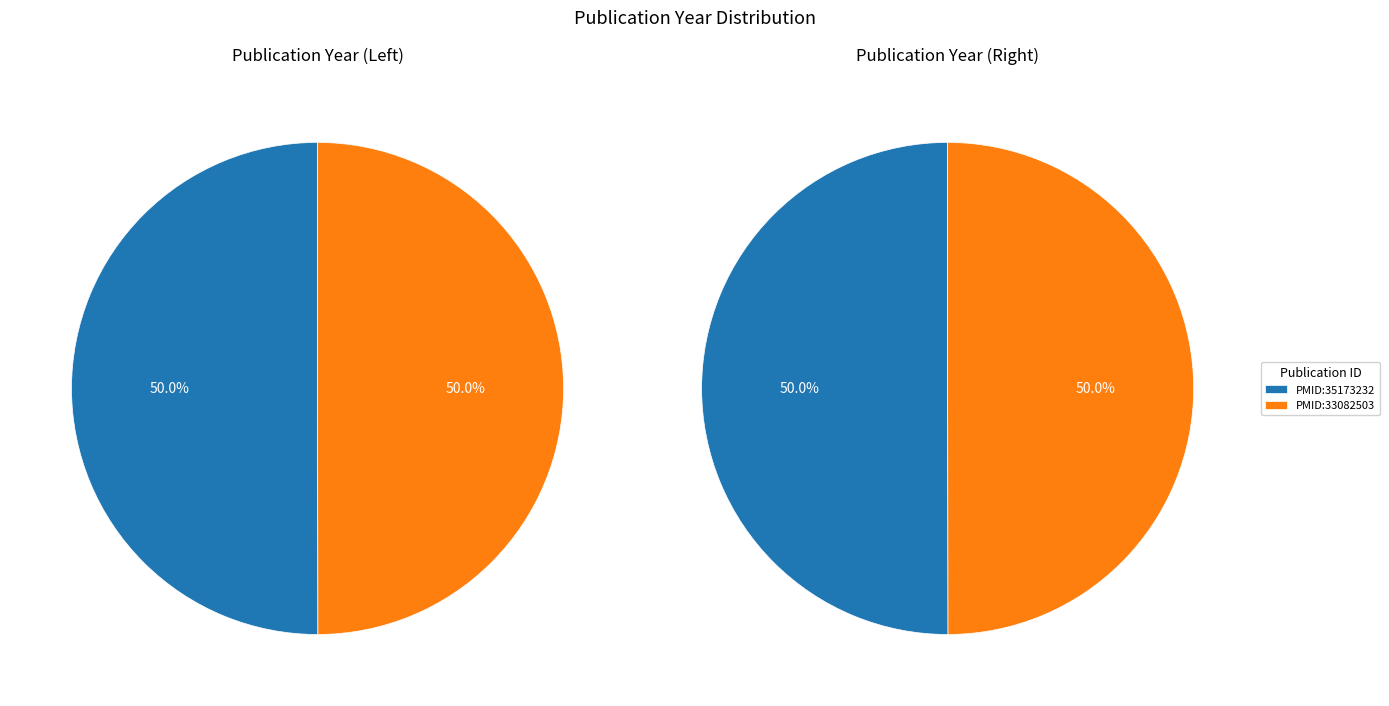

Approximately how many times larger is the value at PMID:33082503 compared to PMID:35173232?

1.0